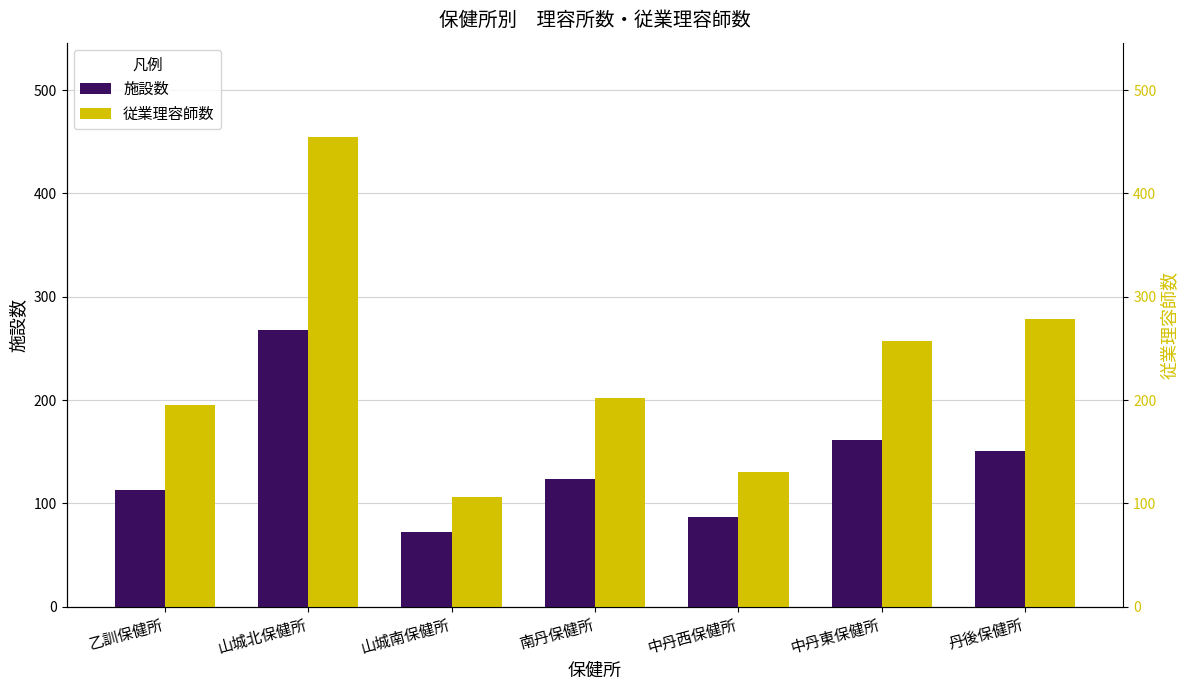

Is it true that 施設数 equals 151 at 丹後保健所?

True